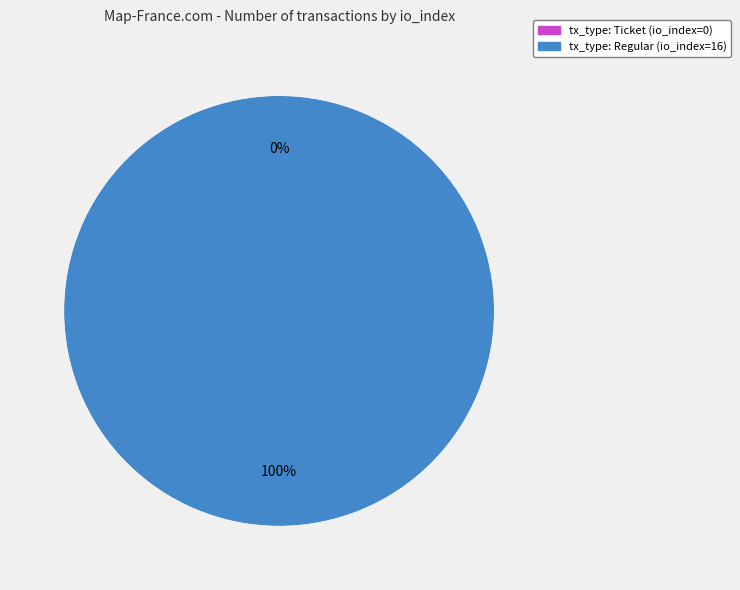

Which category has the smallest portion of the pie?

tx_type: Ticket (io_index=0)